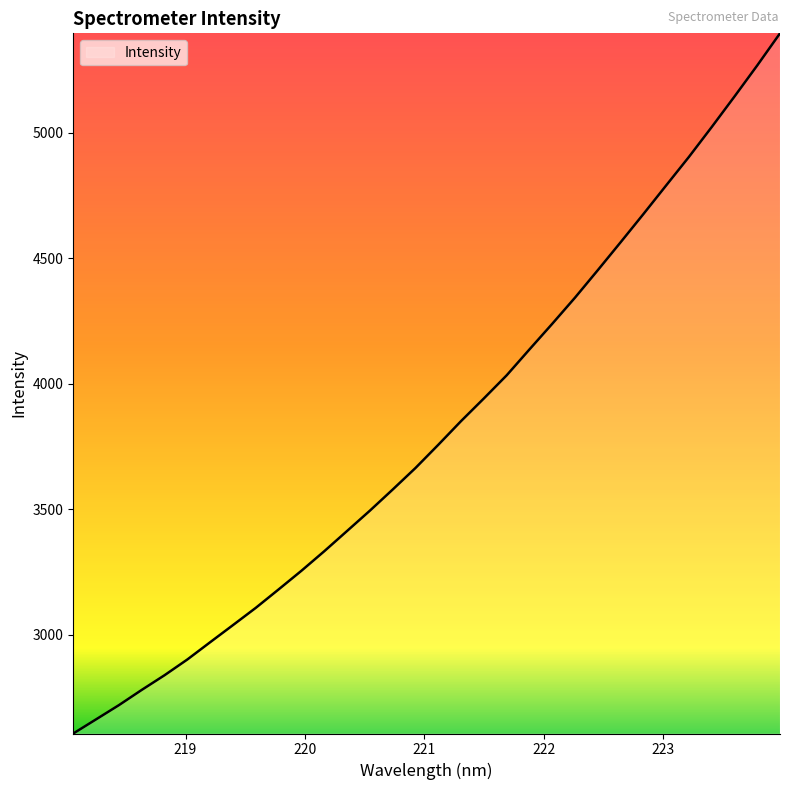

What is the smallest value displayed?

2605.3